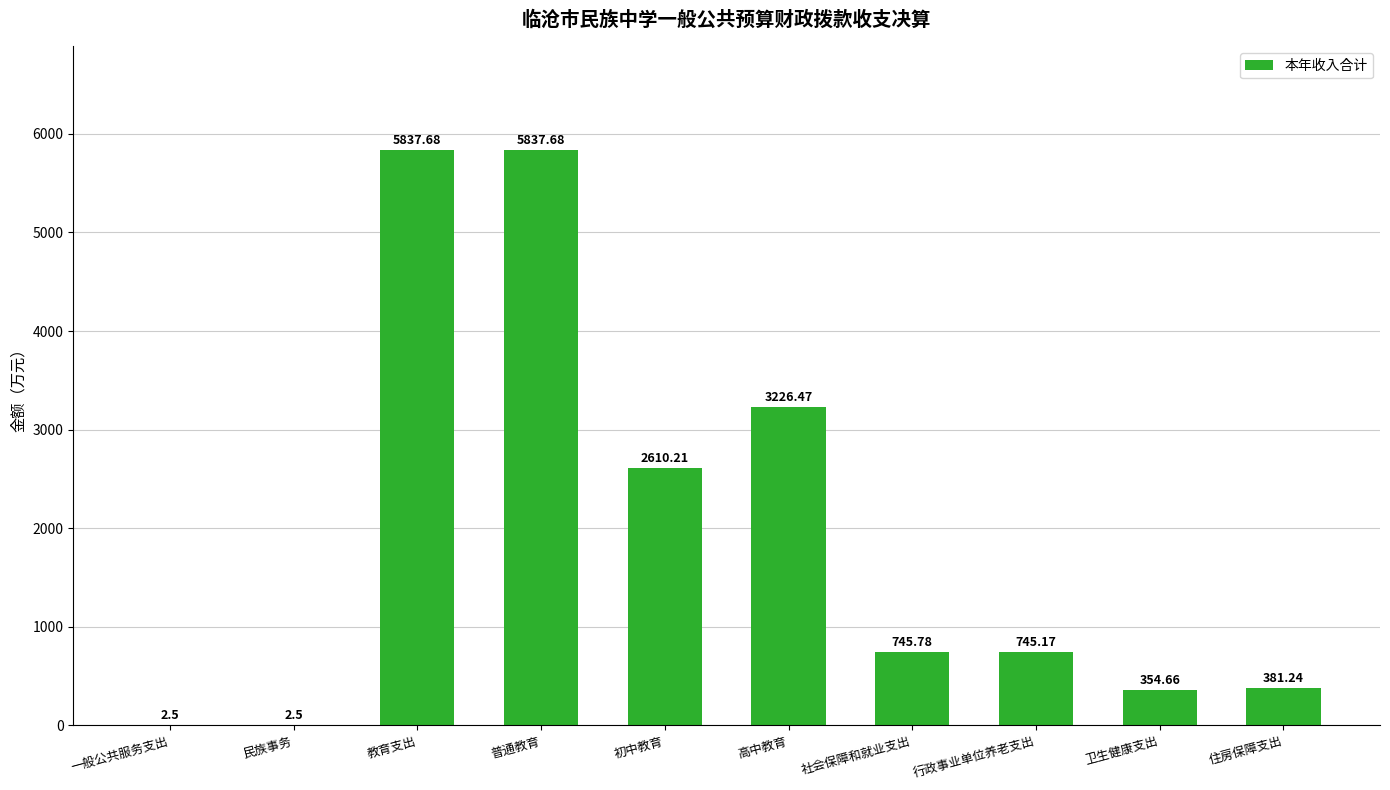

What is the change in value from 一般公共服务支出 to 行政事业单位养老支出?

+742.7